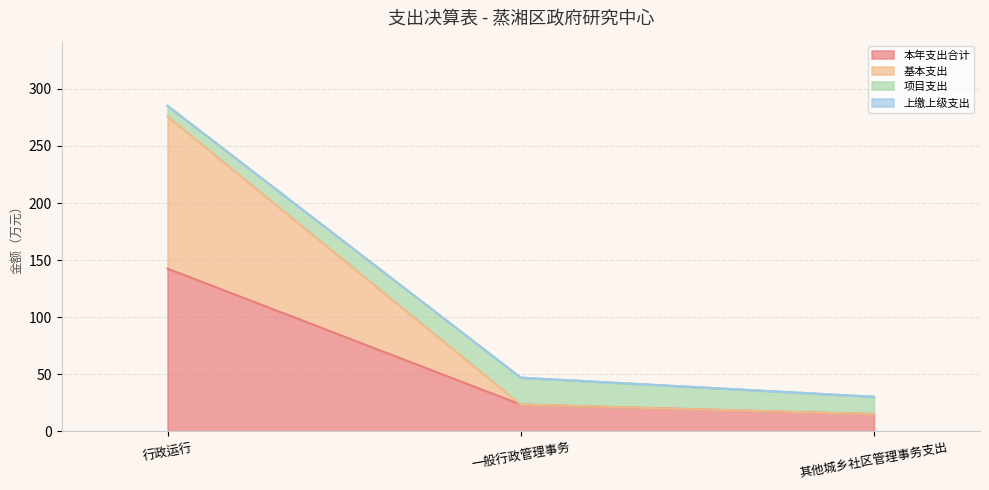

True or false: 本年支出合计 has a value of 23.5 at 一般行政管理事务.

True